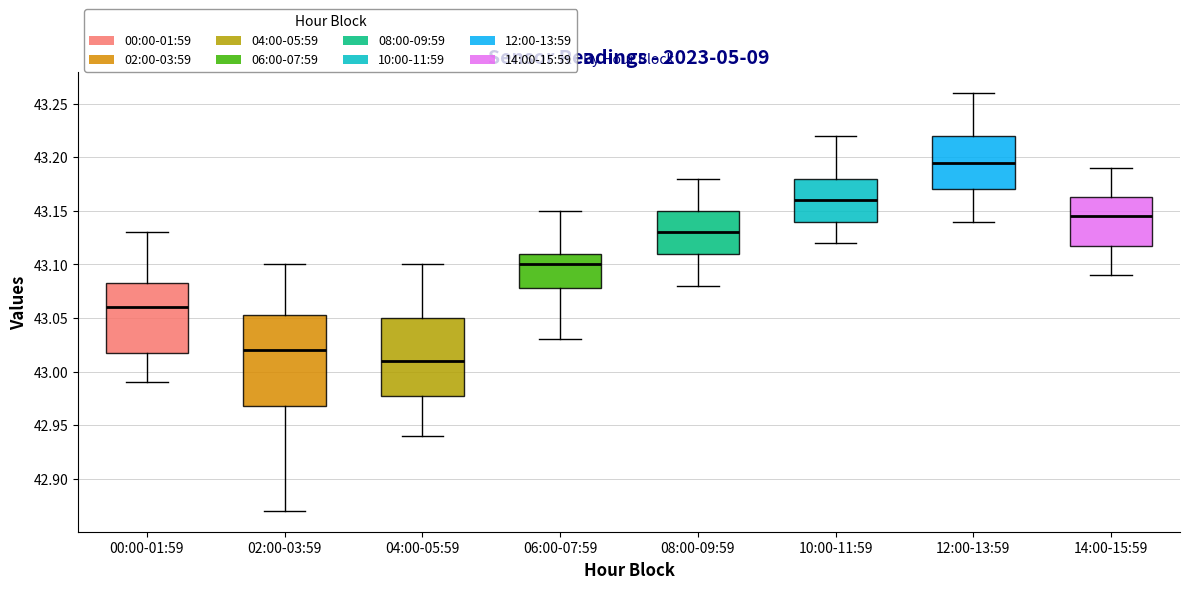

Where does the upper whisker of the box for 12:00-13:59 end on the y-axis? The values are not printed on the chart, so give them approximately, as read against the axis.

43.260